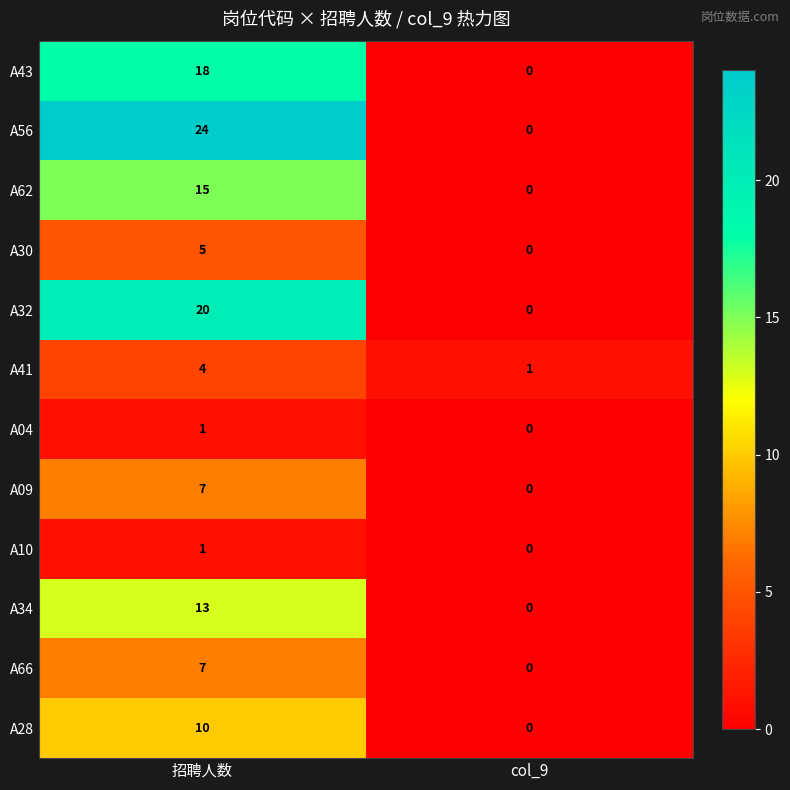

What is the sum of all A62 values?

15